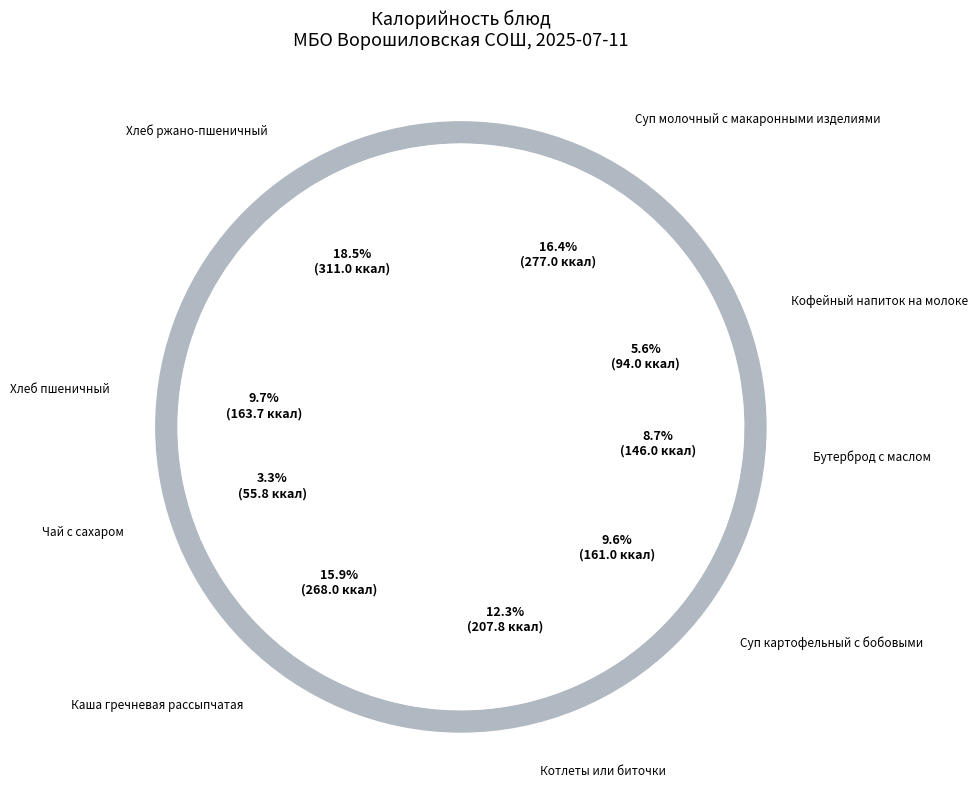

Is there any slice that represents more than half of the pie?

No